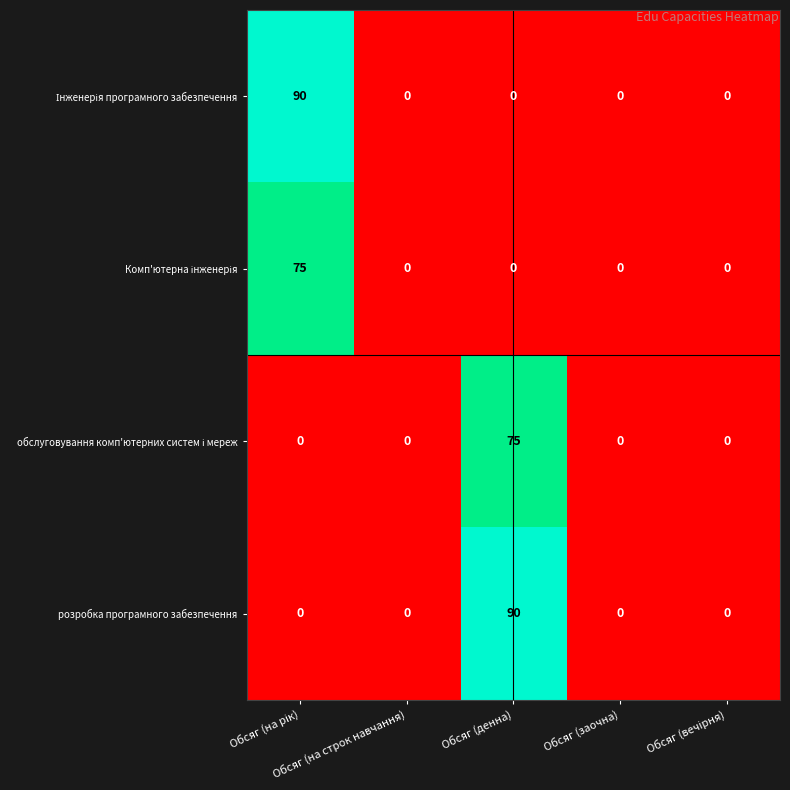

How many data points does each series have?

5